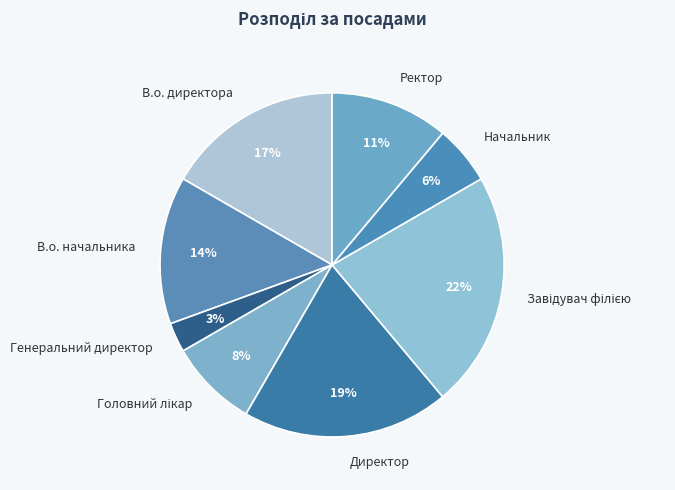

True or false: Генеральний директор accounts for 11% of the total.

False